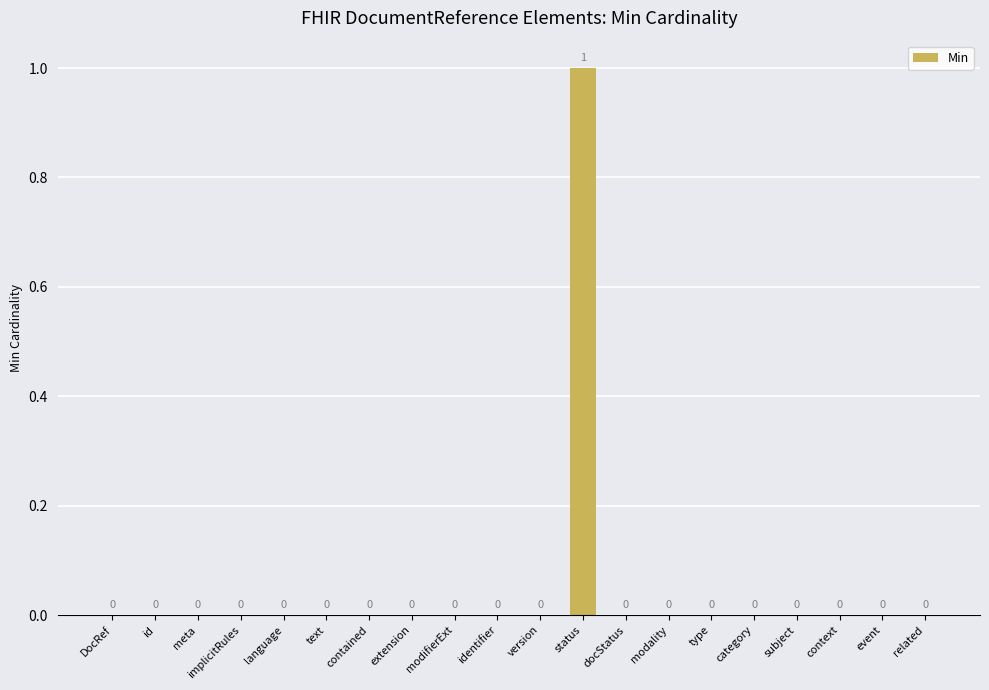

What is the change in value from extension to status?

+1